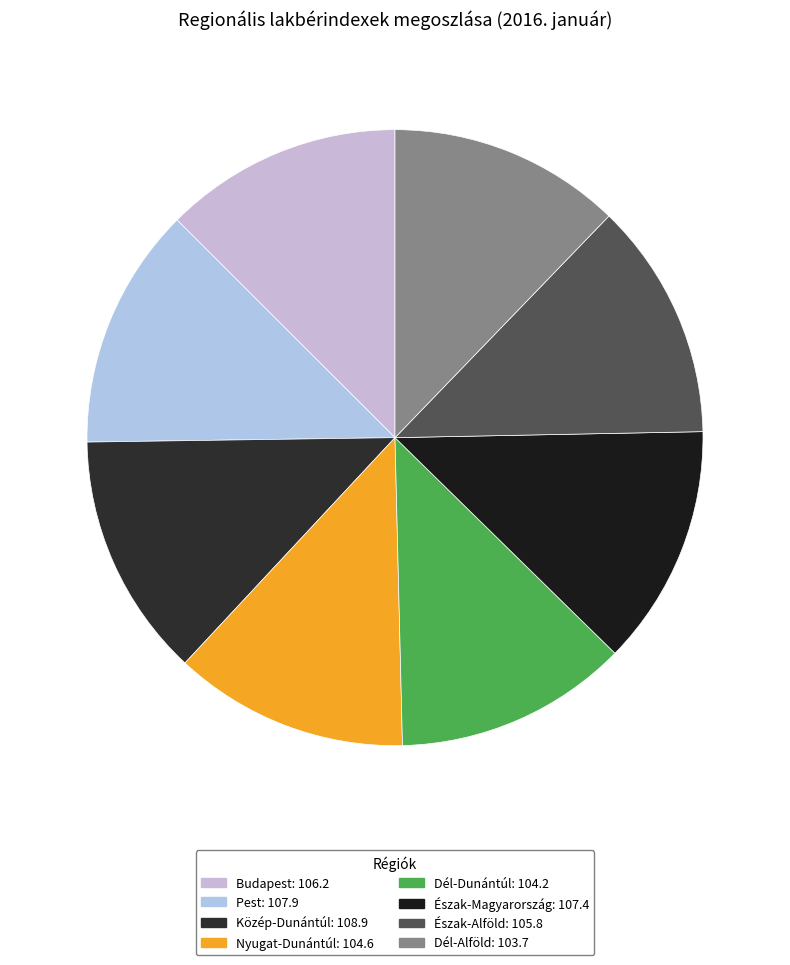

Is there any slice that represents more than half of the pie?

No